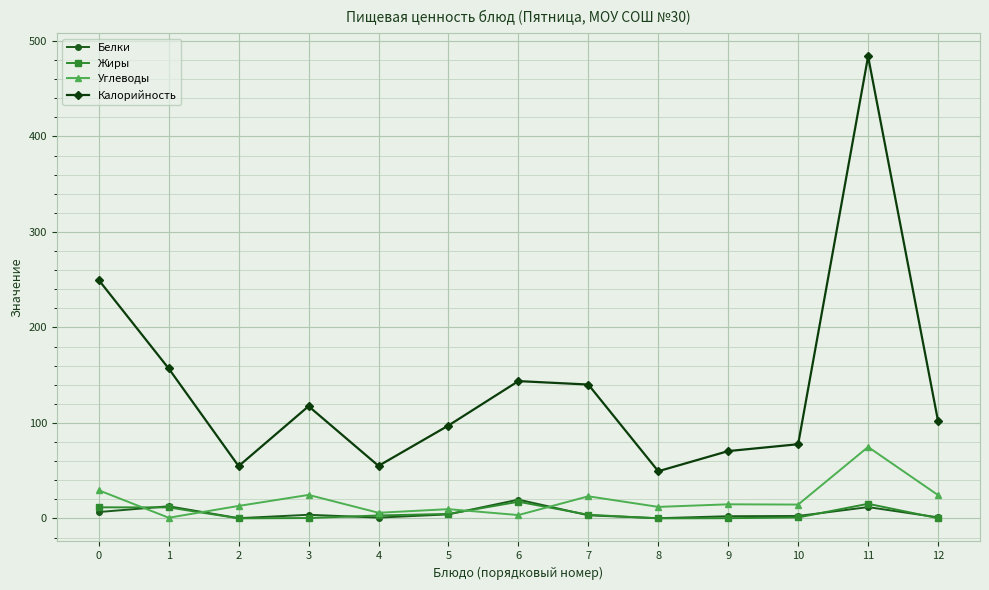

What is the sum of the Калорийность values at 5 and 8?

146.7